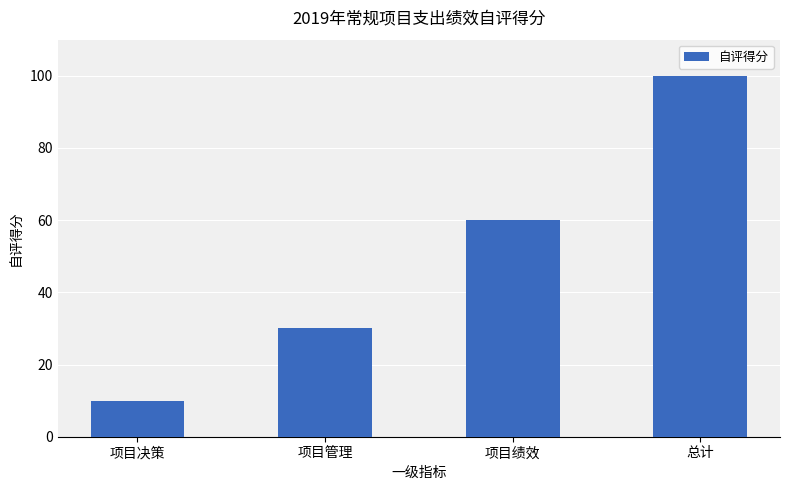

What is the difference between the second highest and minimum values?

50.0